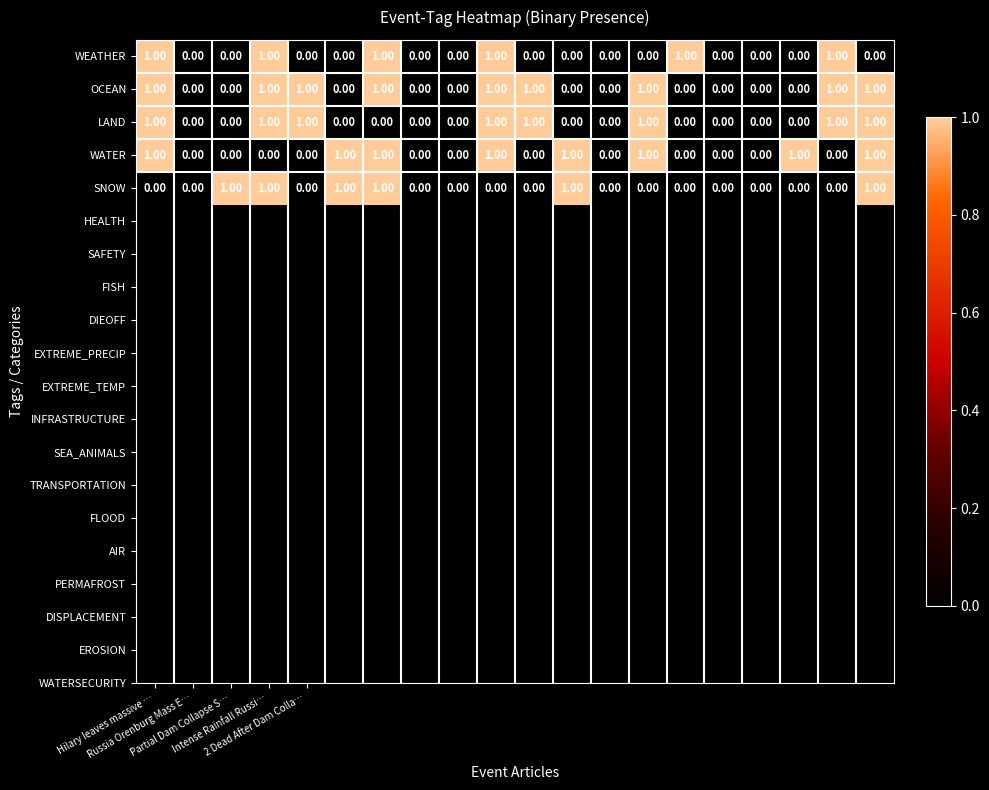

What is the sum of all SNOW values?

6